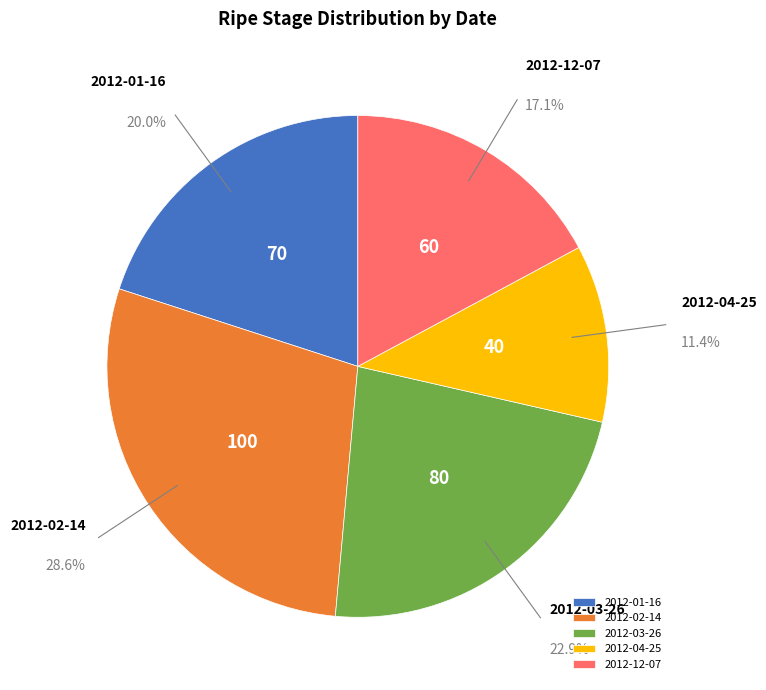

Is 2012-02-14 the majority of the pie?

No